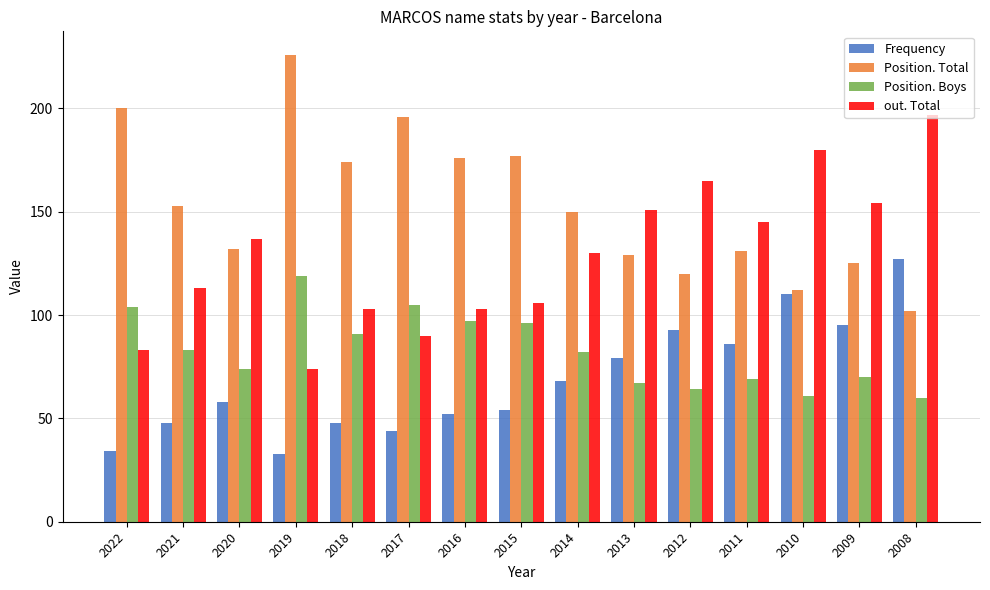

At how many categories does at least one series exceed 205?

1